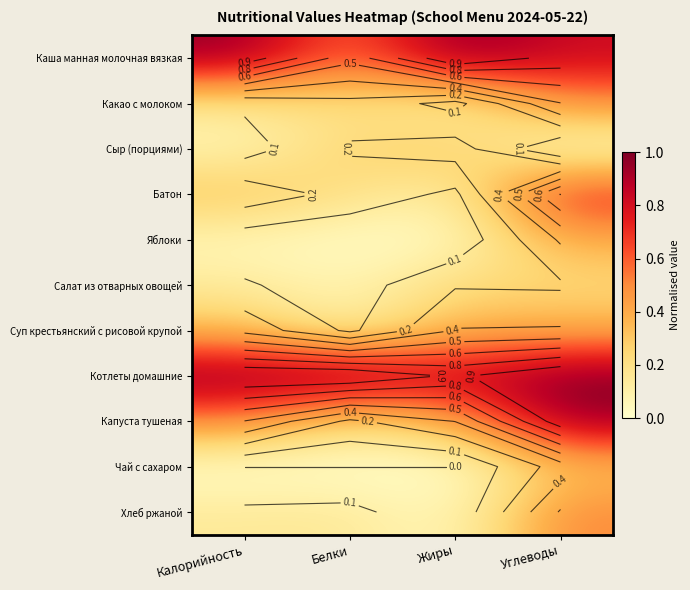

At how many categories does at least one series exceed 0?

4